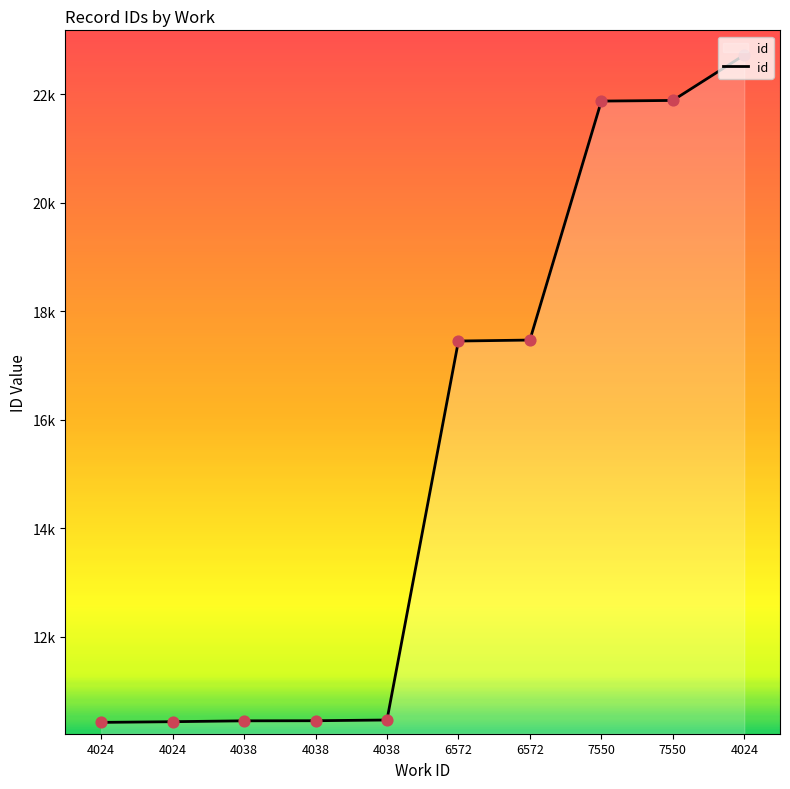

Is this an area chart (filled region under the line)?

Yes